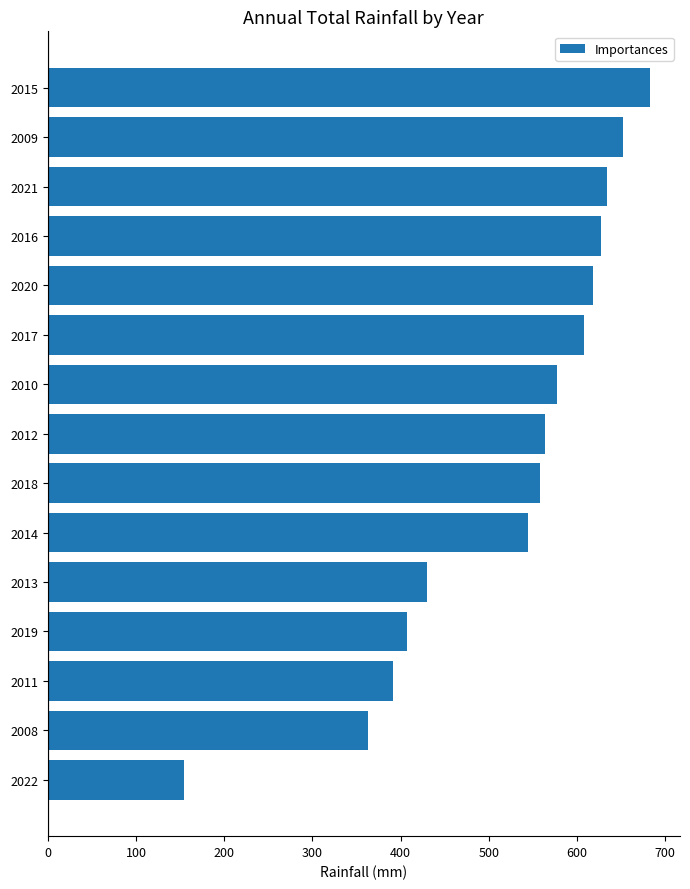

Between 2015 and 2014, which is larger?

2015